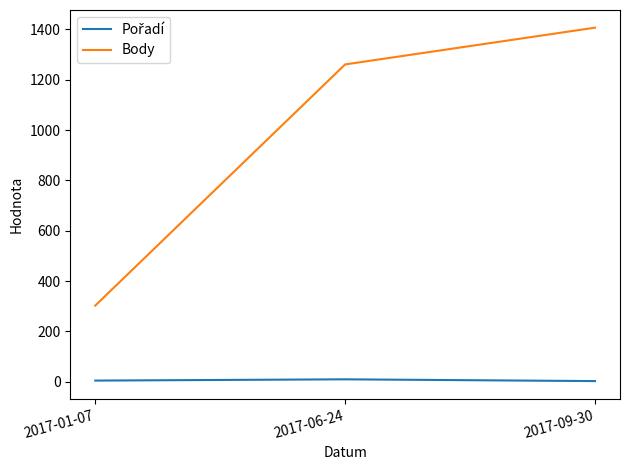

What is the smallest value displayed?

3